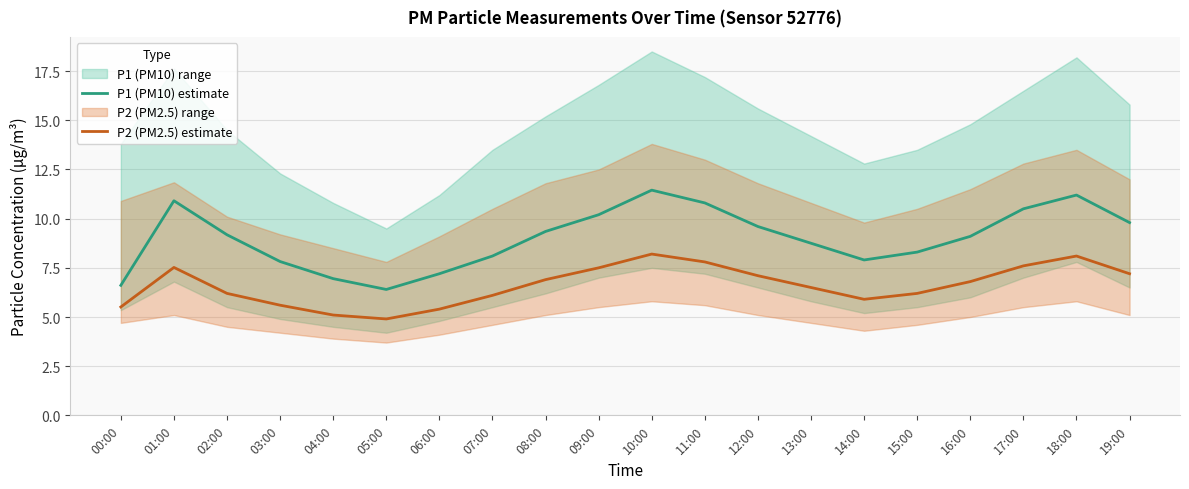

Which category has the highest value across all series?

10:00